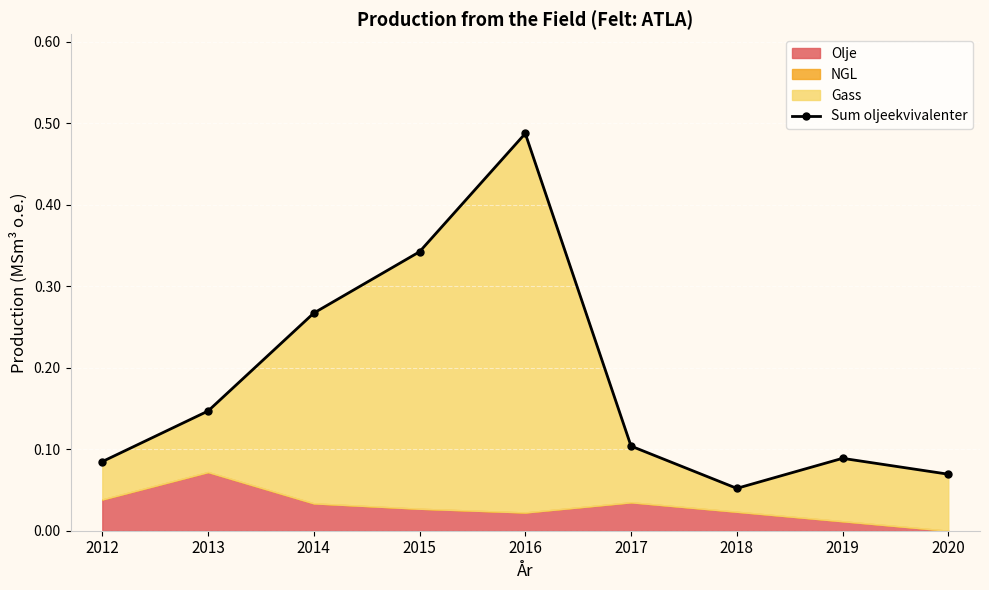

What is the difference between the values at 2017 and 2016?

0.4